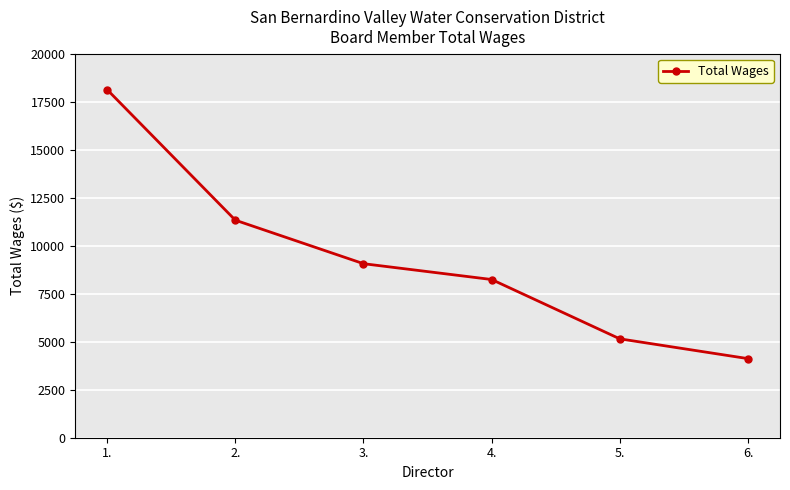

List the labels in order of value, largest first.

1., 2., 3., 4., 5., 6.